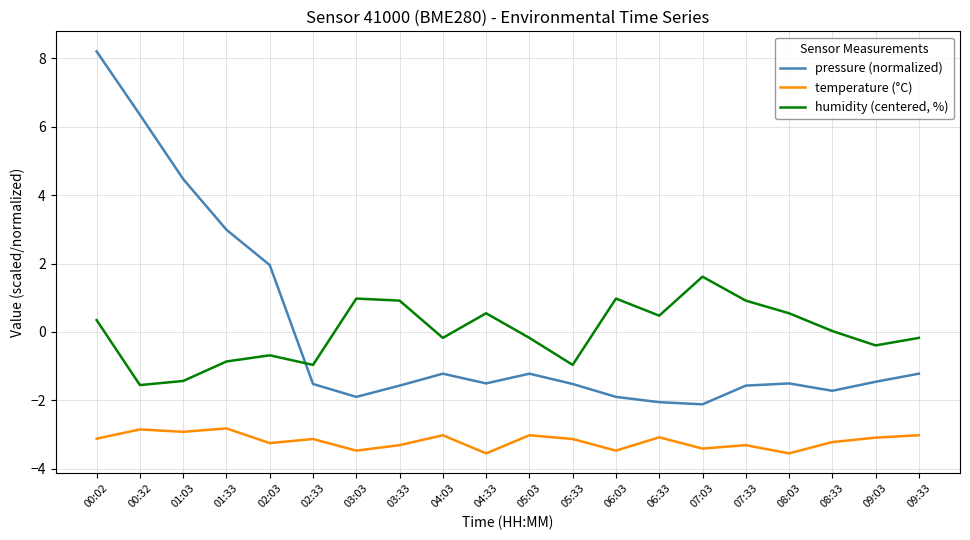

At 00:32, list the series in order from smallest to largest.

temperature (°C), humidity (centered, %), pressure (normalized)